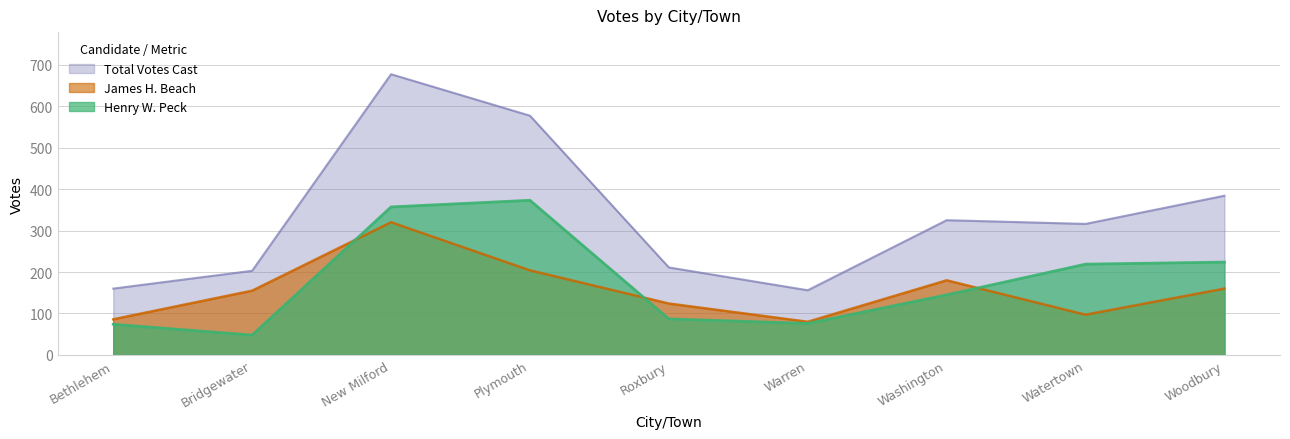

True or false: James H. Beach and Total Votes Cast cross at least once.

False